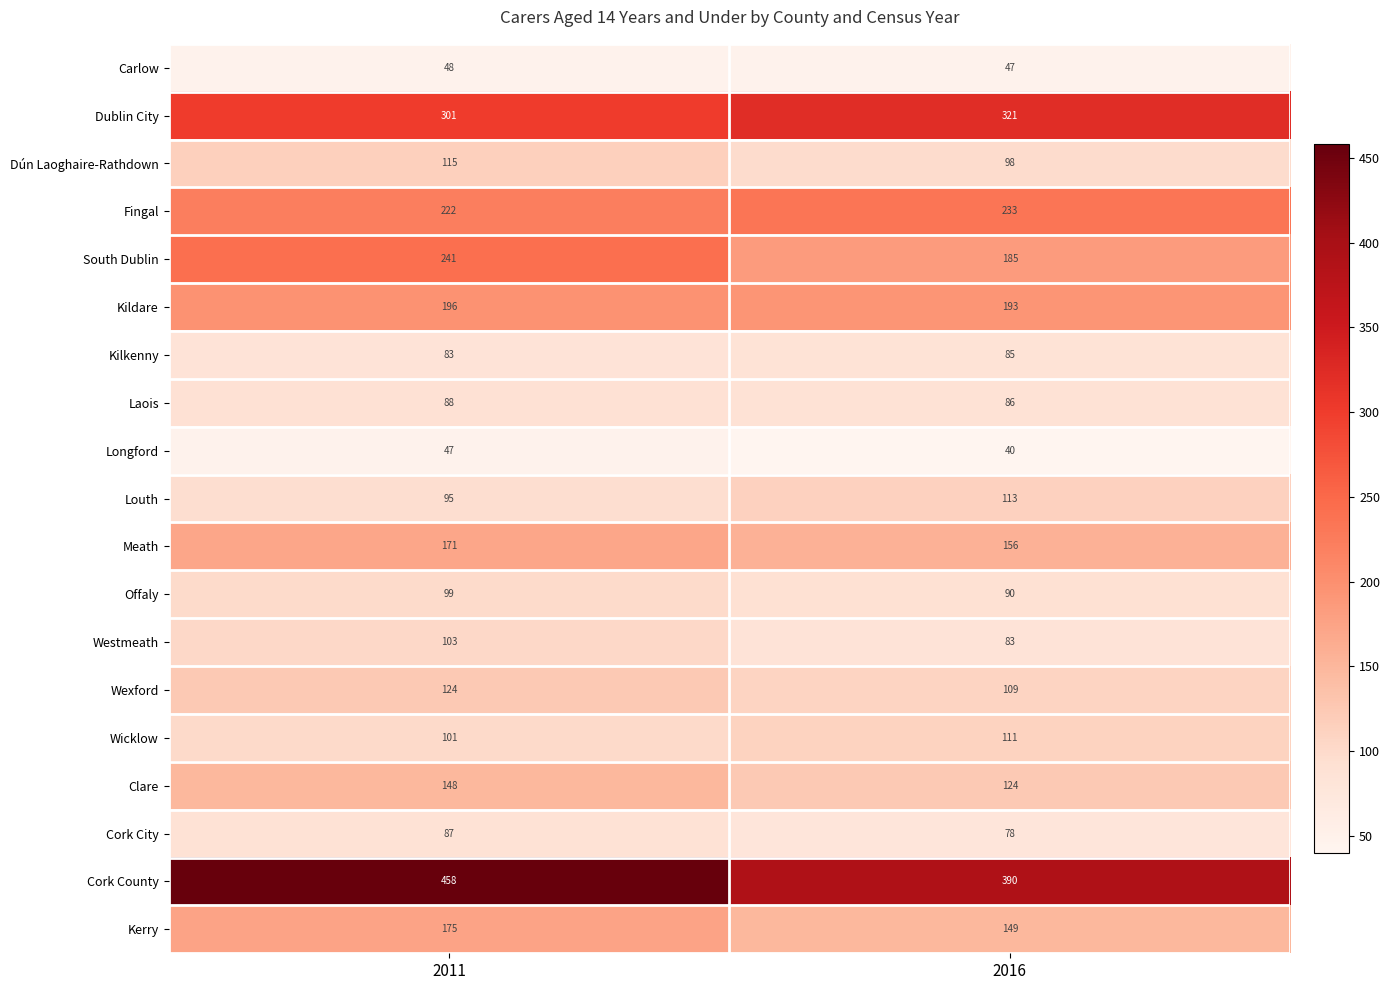

How many categories are shown in the chart?

2